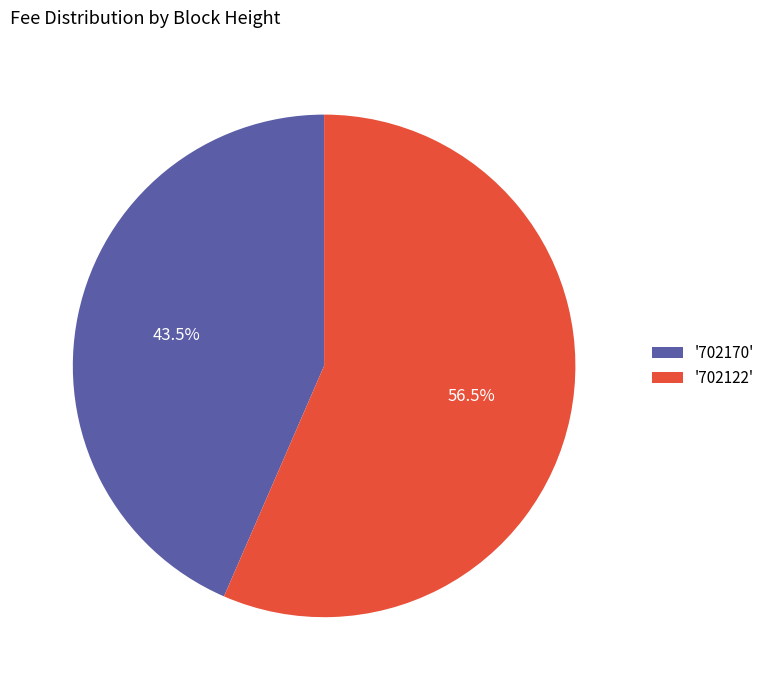

Rank the categories by value from lowest to highest.

'702170', '702122'